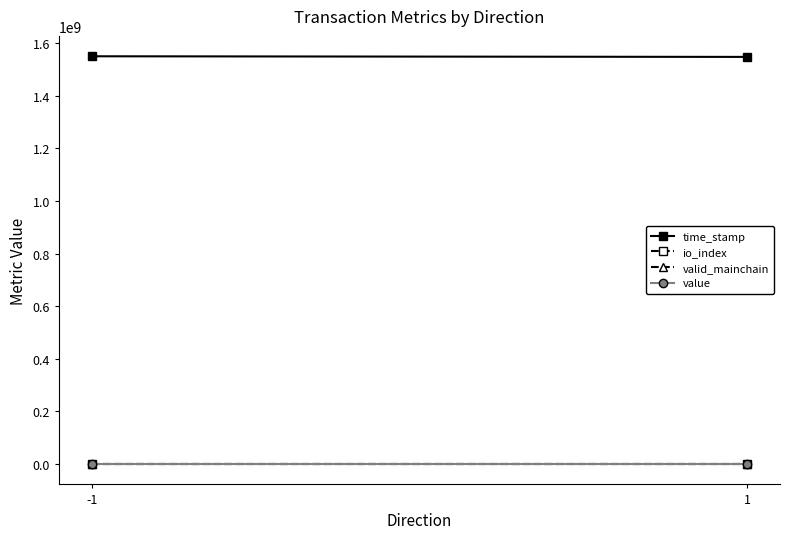

Which label corresponds to the smallest value in the chart?

1